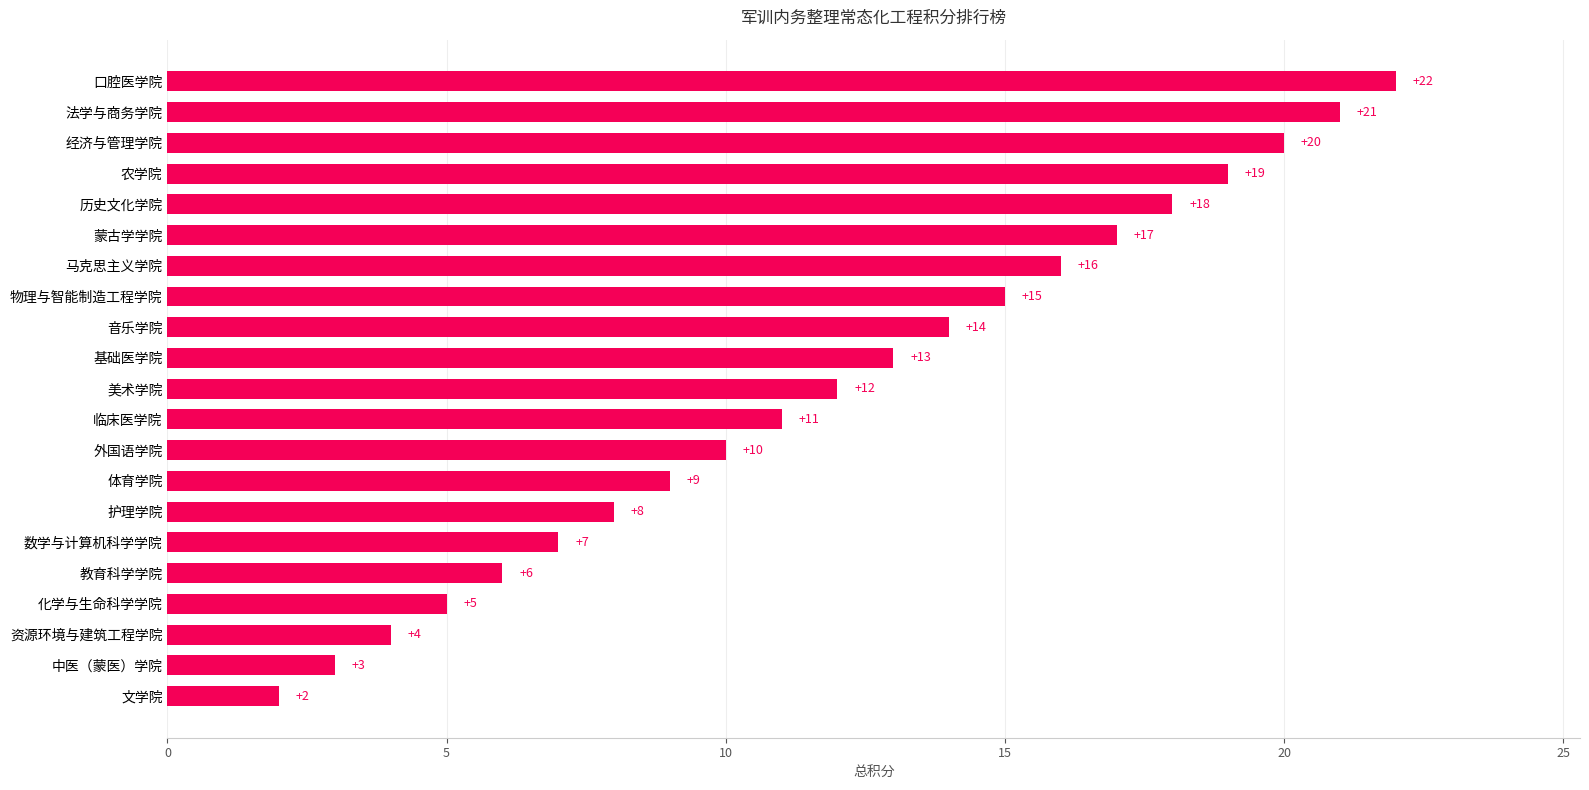

Reading bottom to top, what are all the values shown in this chart?

2	3	4	5	6	7	8	9	10	11	12	13	14	15	16	17	18	19	20	21	22